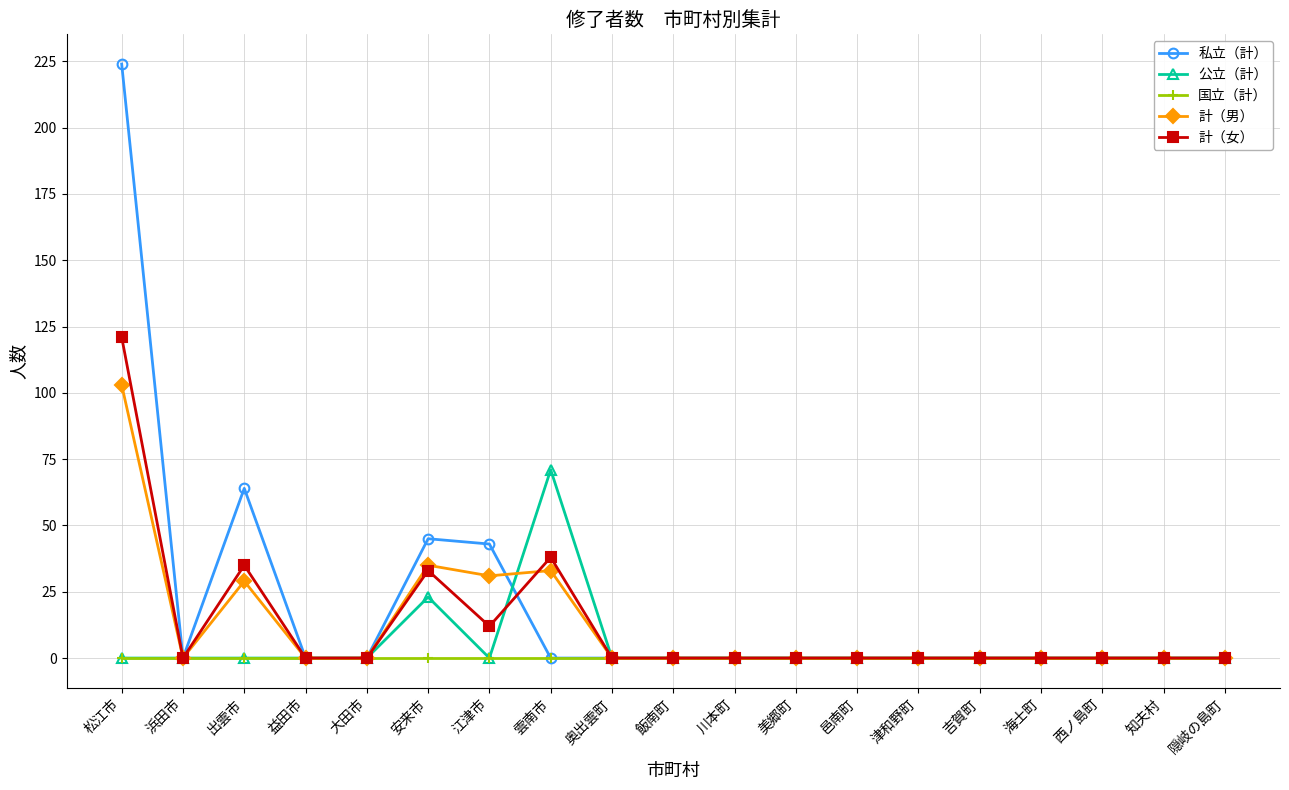

What is the label of the 13th point from the left?

邑南町